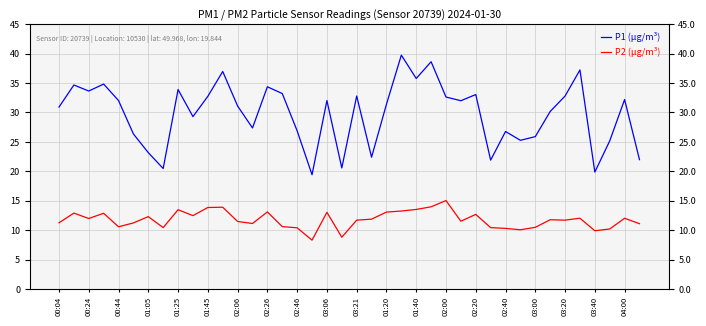

At which category is the sum across all series the highest?

23